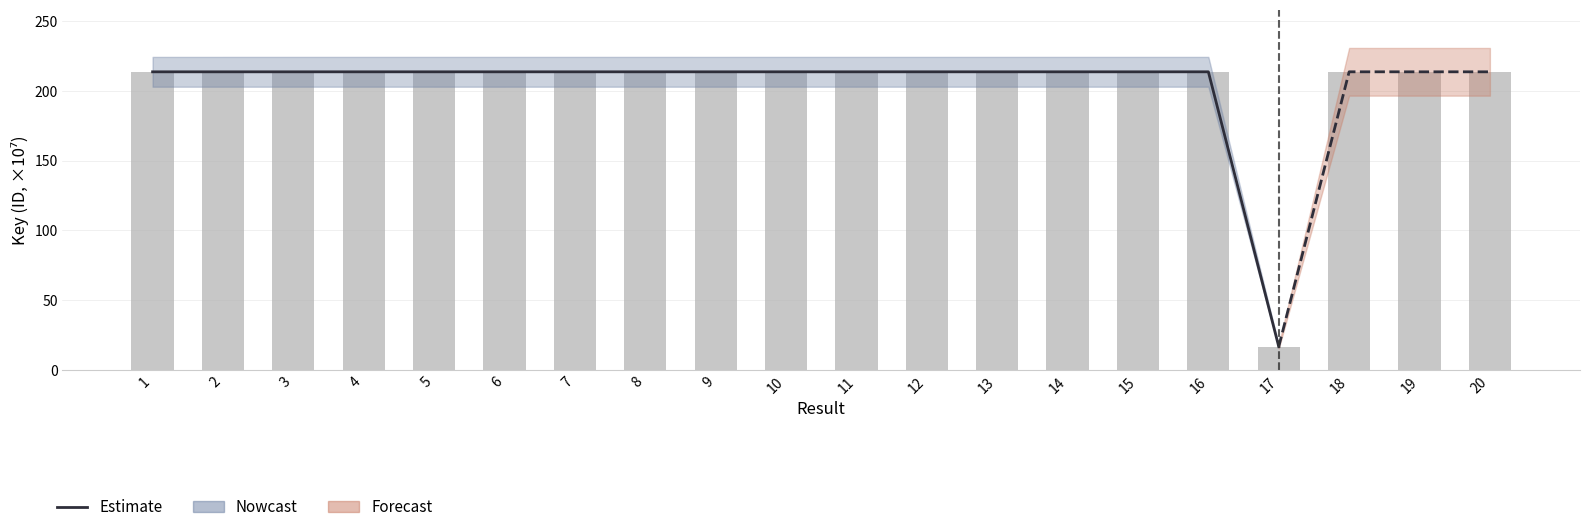

True or false: the data shows 306.2 at 5.

False